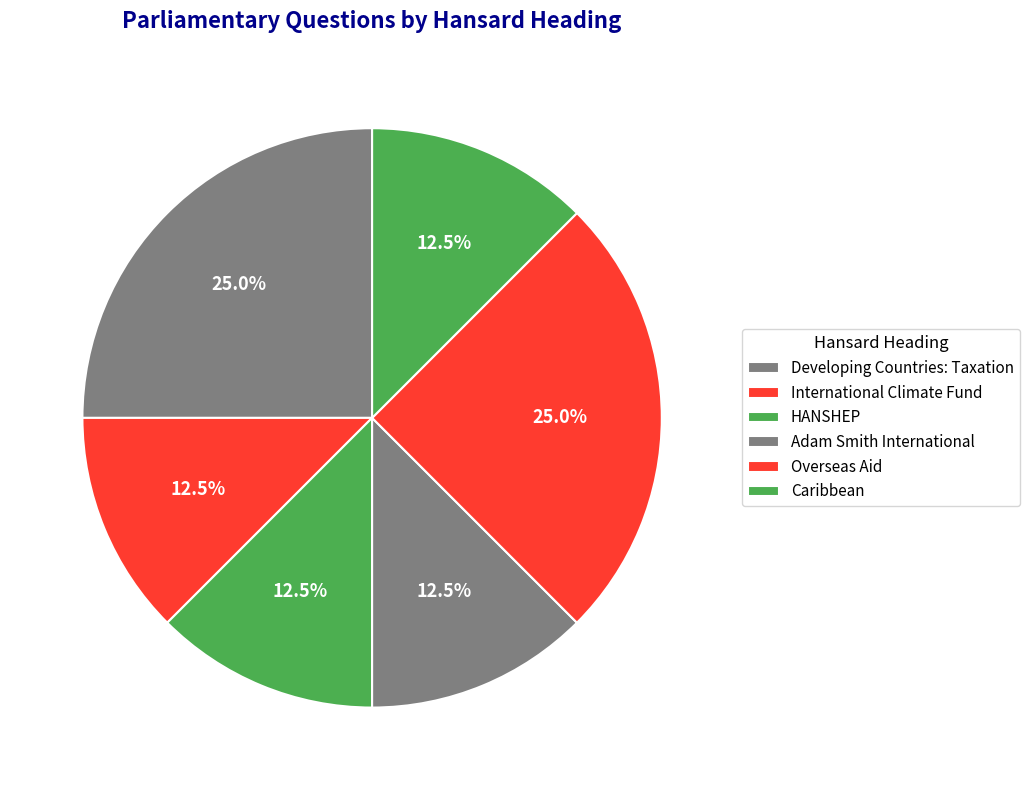

To the nearest percent, what portion does Caribbean represent?

12%